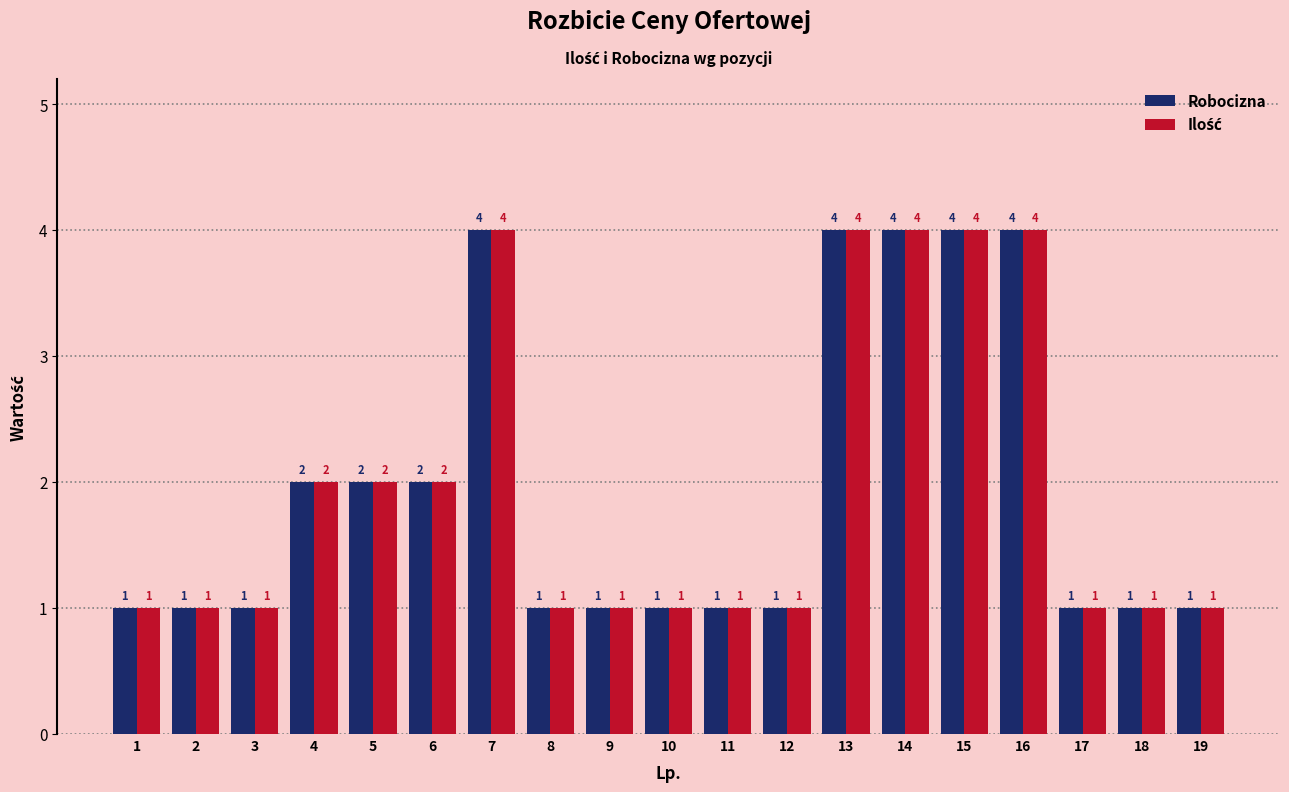

What is the sum of all Robocizna values?

37